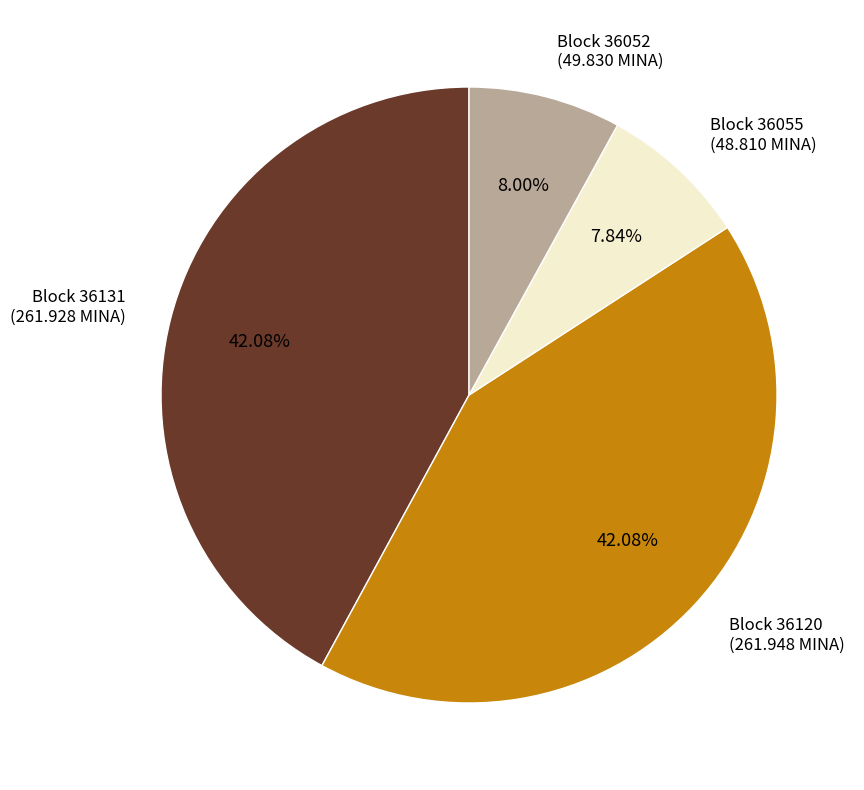

Is there a majority slice in this chart?

No